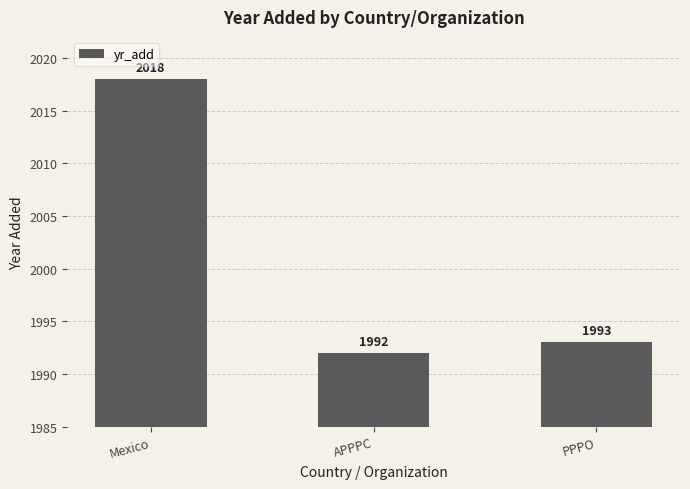

At which category does the chart reach its peak across all series?

Mexico